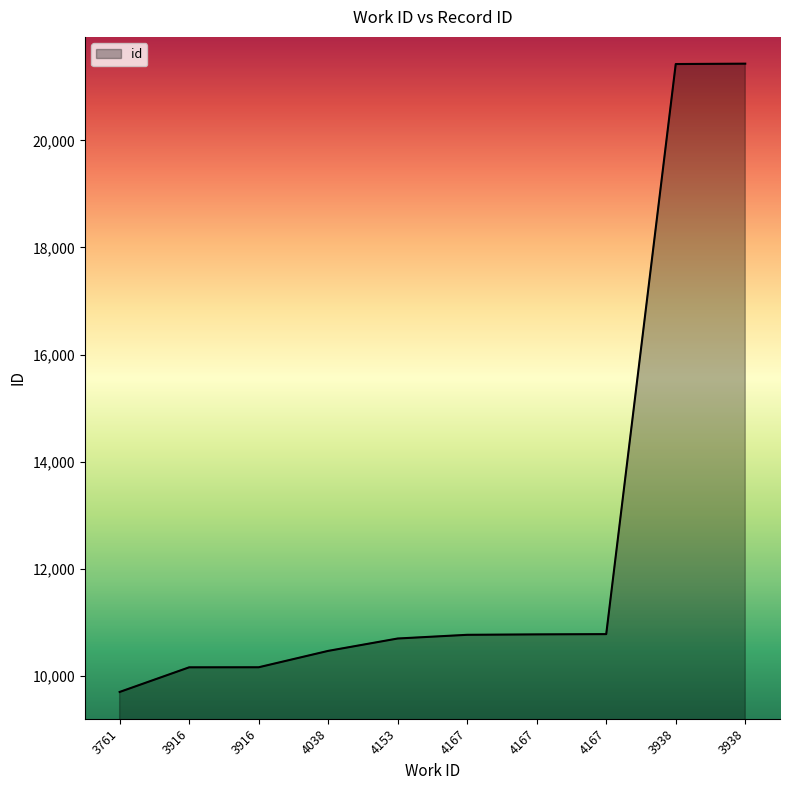

How many lines are shown in the chart?

1